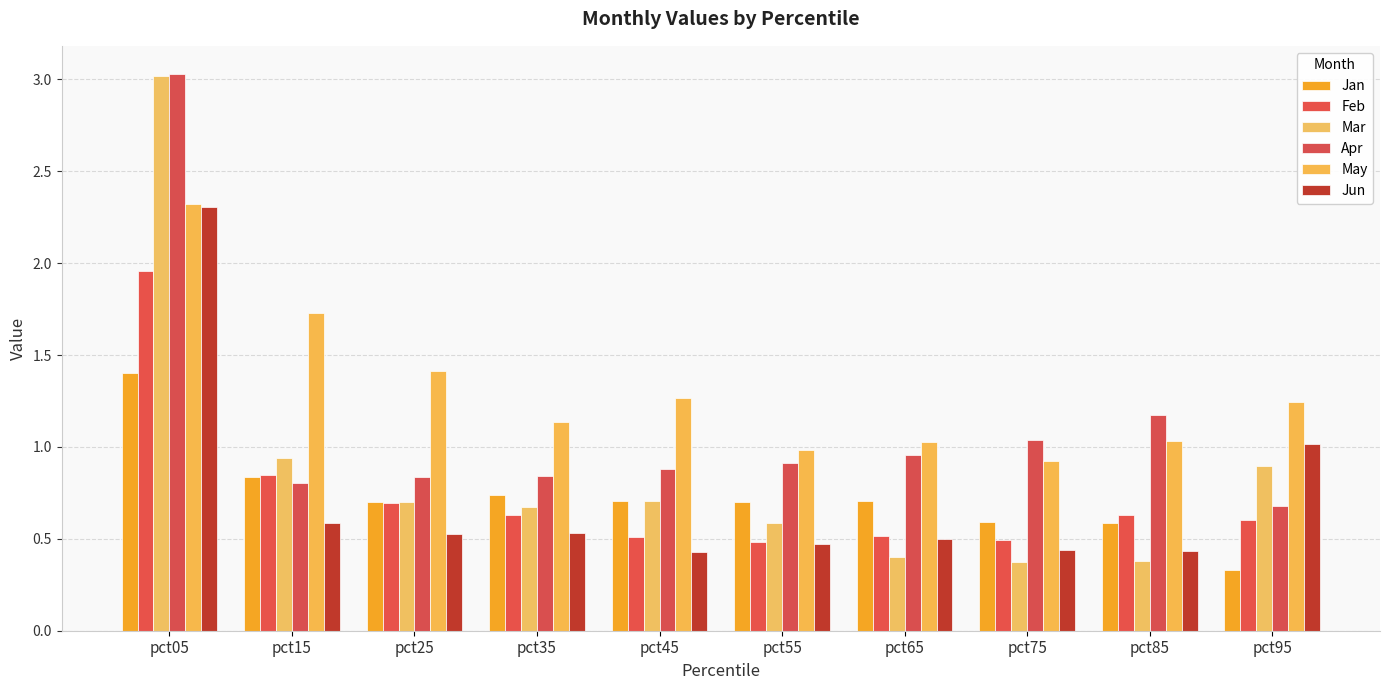

At which label does Feb reach its peak?

pct05